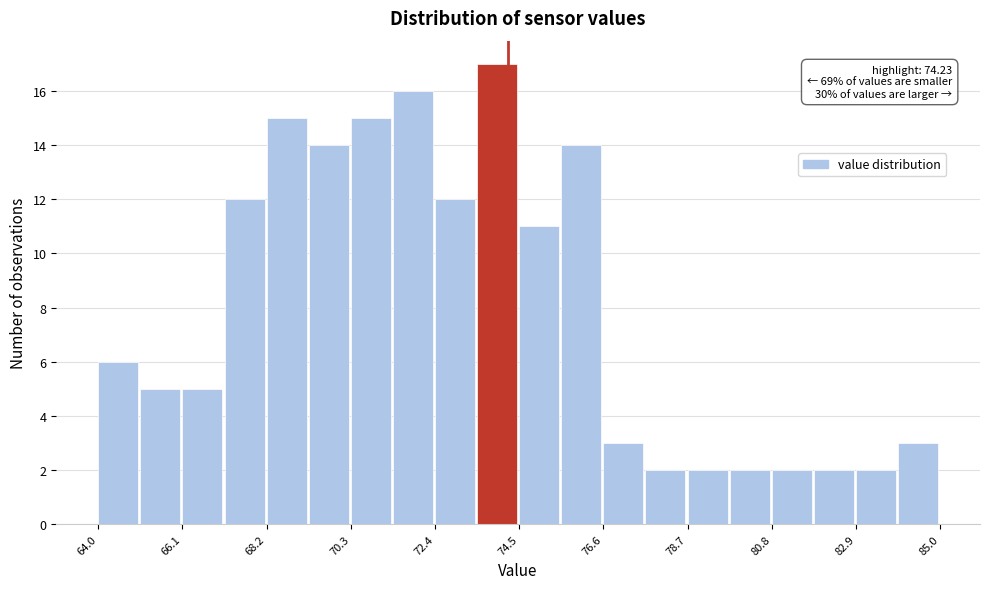

Around what value on the x-axis is the tallest bar? Give the approximate position of its centre, as read against the axis.

74.0